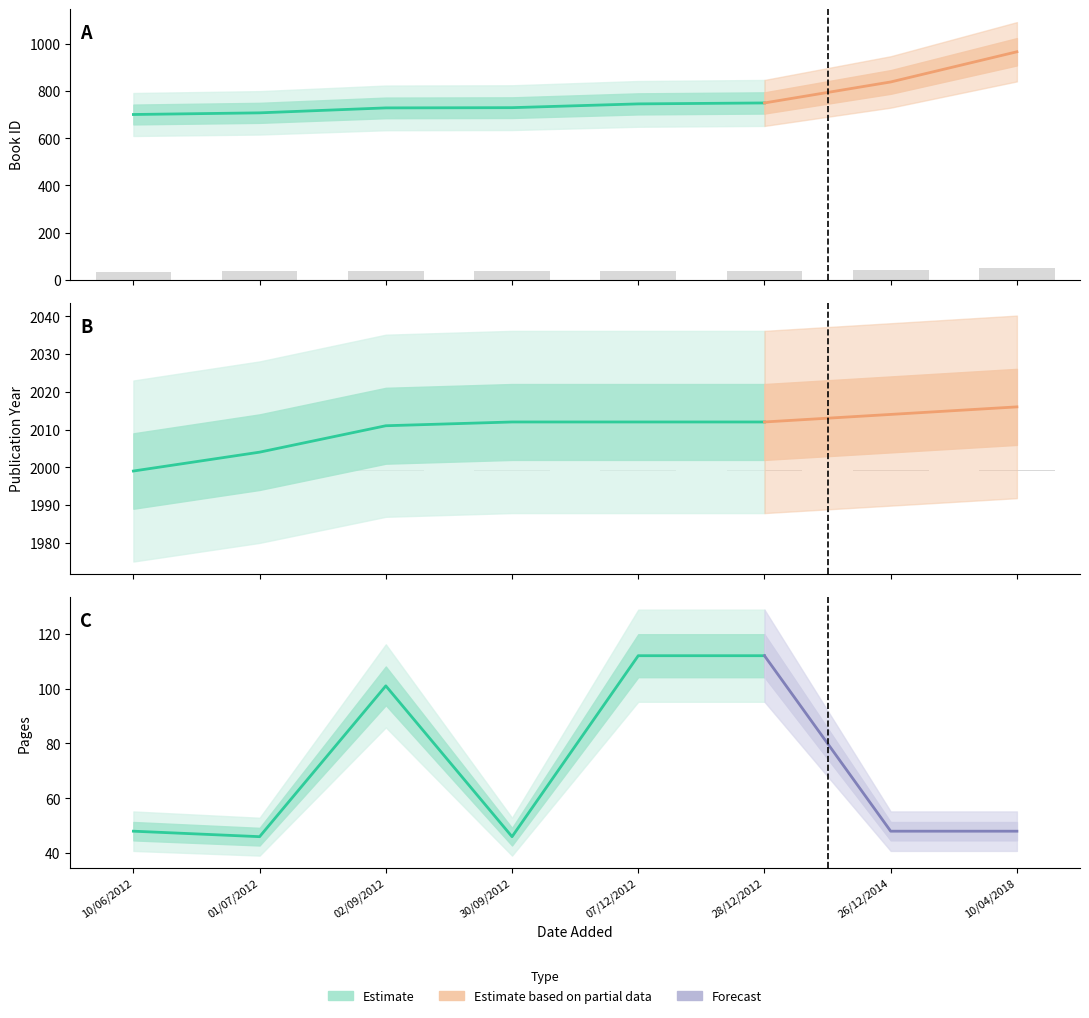

At which label does id reach its minimum?

10/06/2012